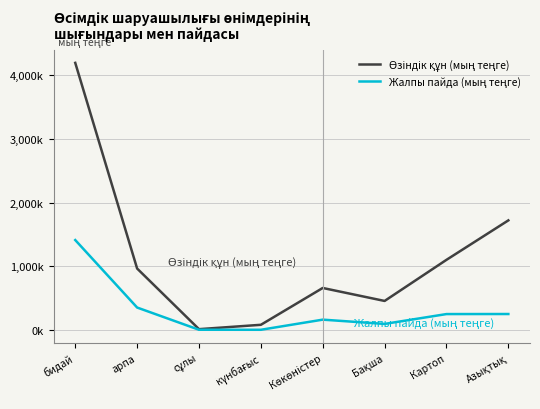

Does the chart have visible grid lines?

Yes